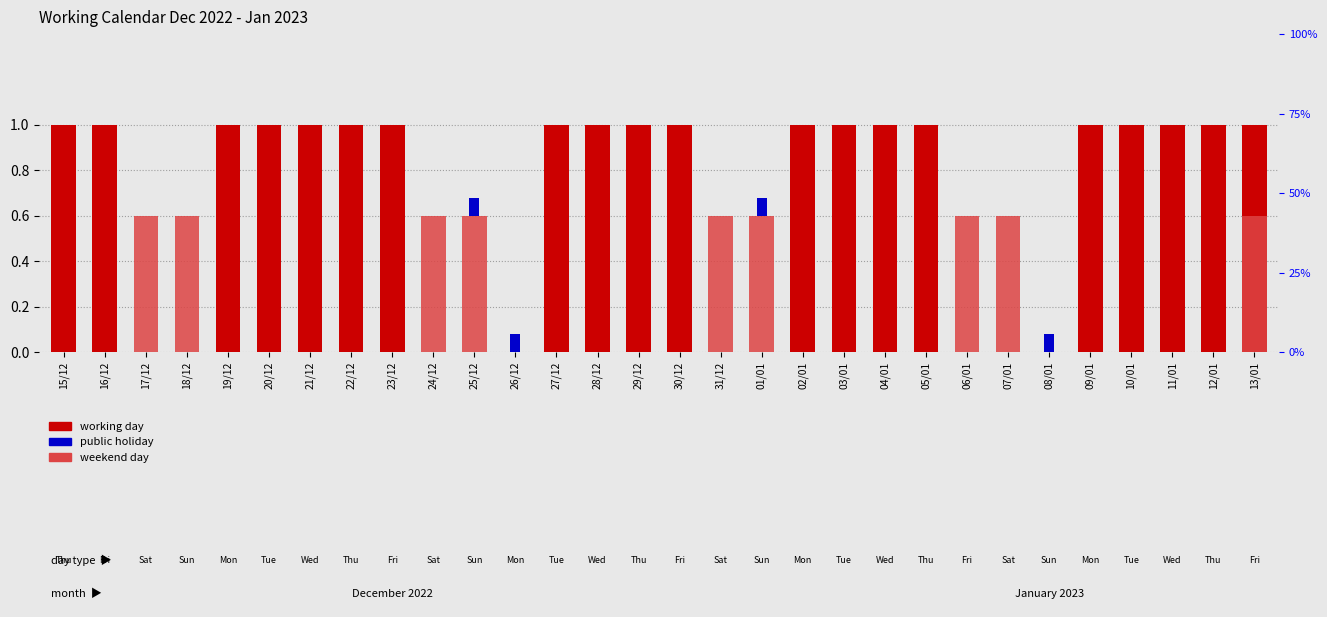

List the labels in order of Public holiday value, largest first.

25/12, 26/12, 01/01, 08/01, 15/12, 16/12, 17/12, 18/12, 19/12, 20/12, 21/12, 22/12, 23/12, 24/12, 27/12, 28/12, 29/12, 30/12, 31/12, 02/01, 03/01, 04/01, 05/01, 06/01, 07/01, 09/01, 10/01, 11/01, 12/01, 13/01